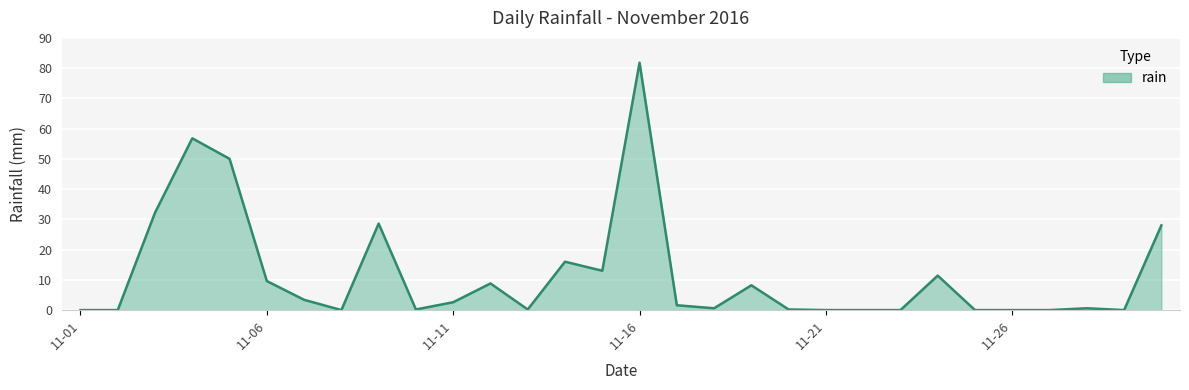

What is the difference between the maximum and second lowest values?

81.8